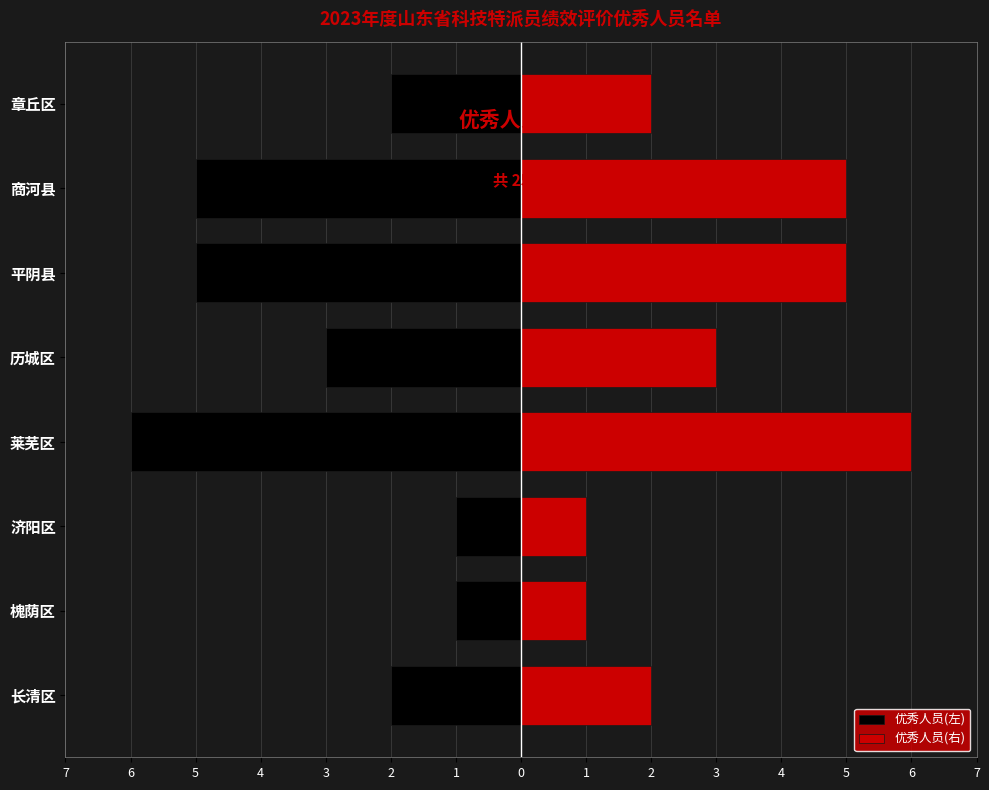

True or false: 优秀人员(右) has a value of 9 at 2.

False